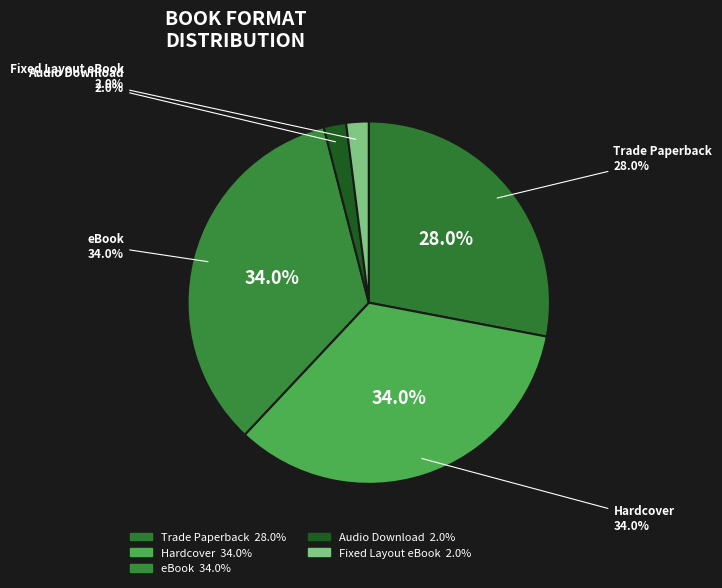

Approximately how many times larger is the value at Audio Download compared to Trade Paperback?

0.1